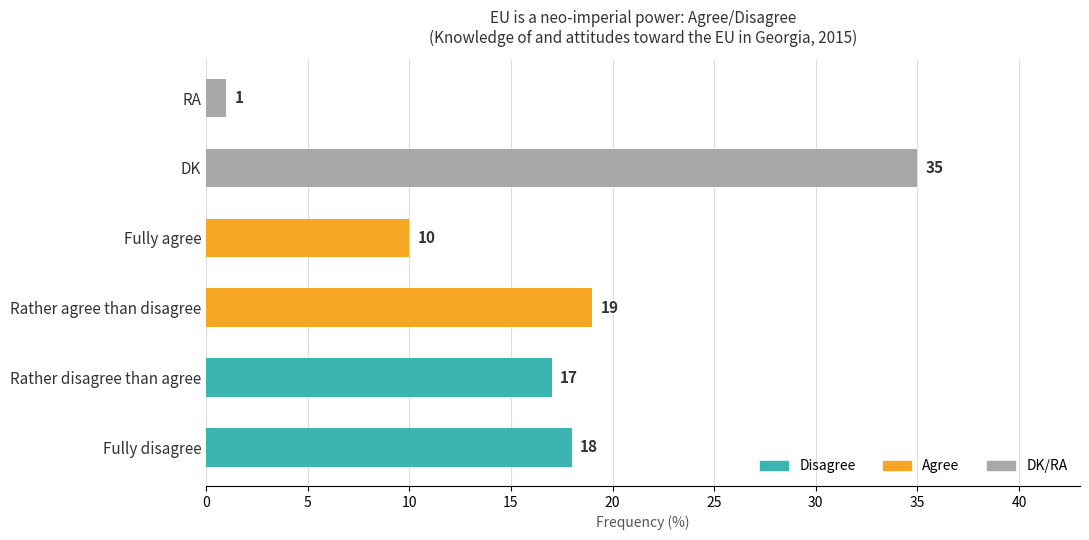

What is the average value?

17